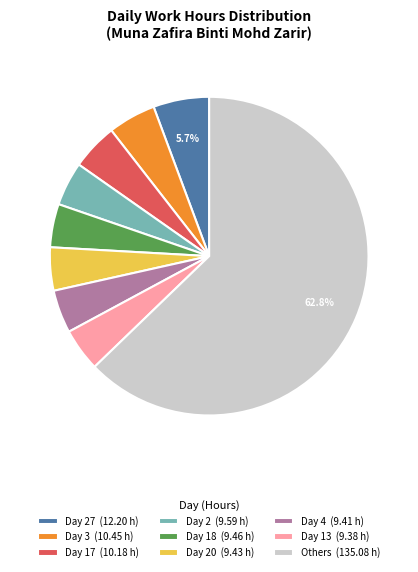

How much of the chart is everything except Day 27 (12.20 h)?

94.3%